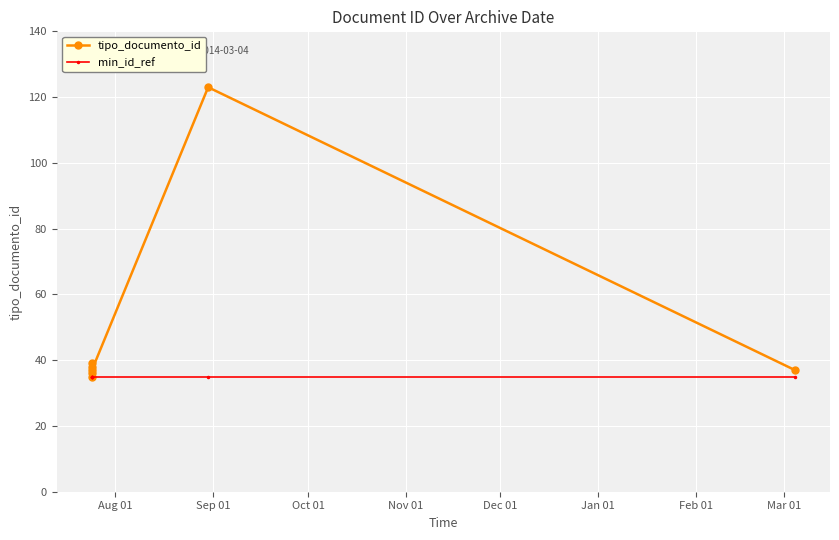

True or false: min_id_ref and tipo_documento_id intersect in this chart.

False